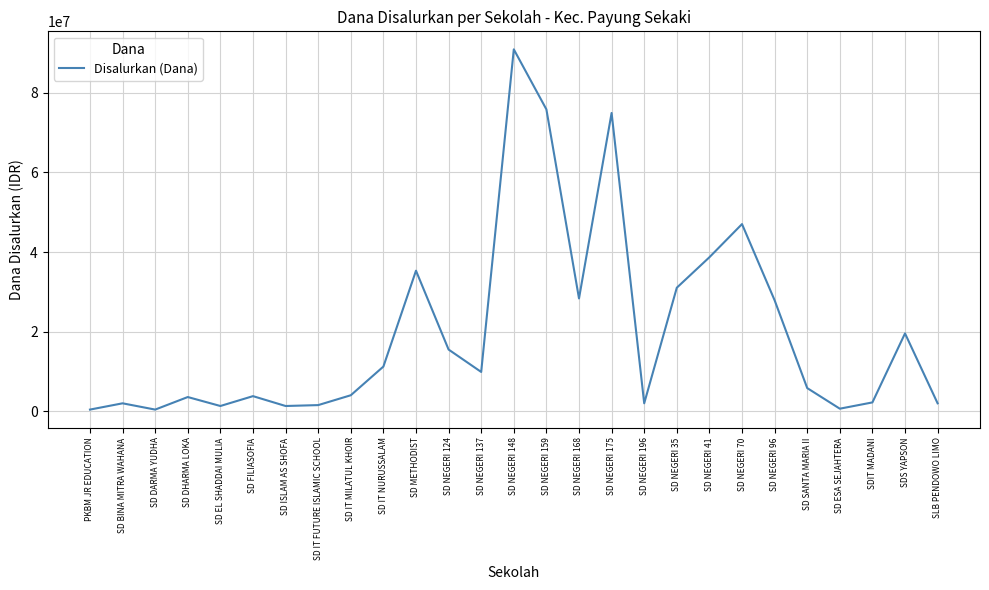

What is the sum of the values at SD NEGERI 137 and SD IT MILATUL KHOIR?

13950000